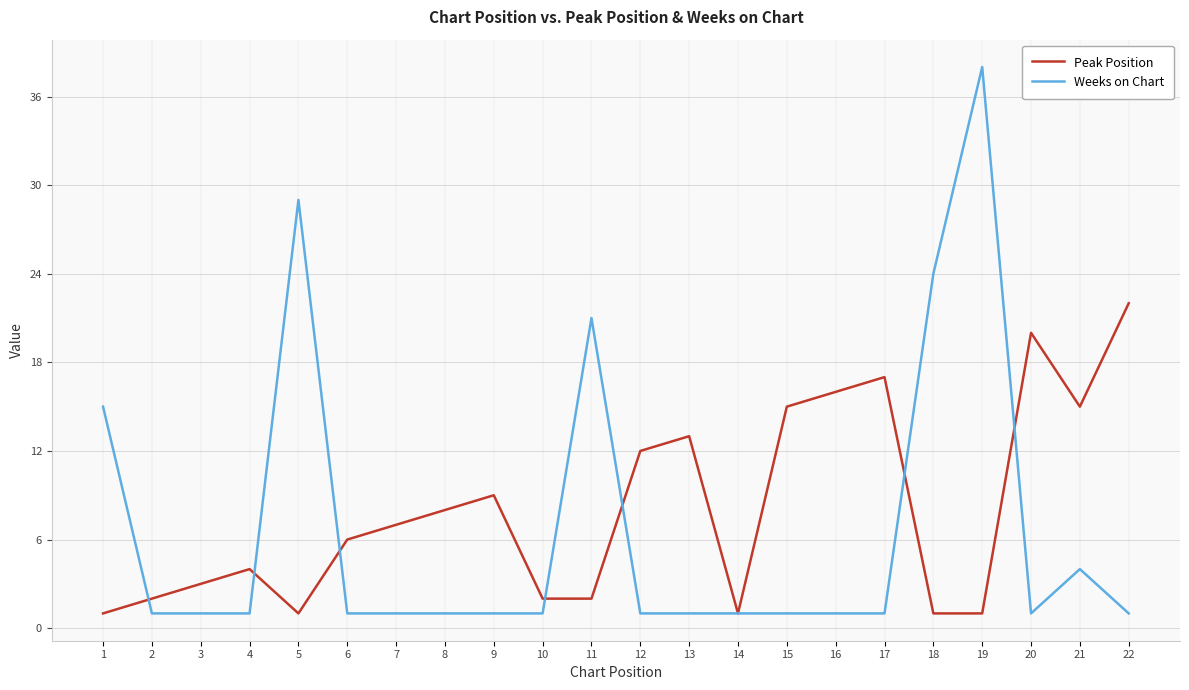

True or false: Peak Position has a value of 11 at 17.

False